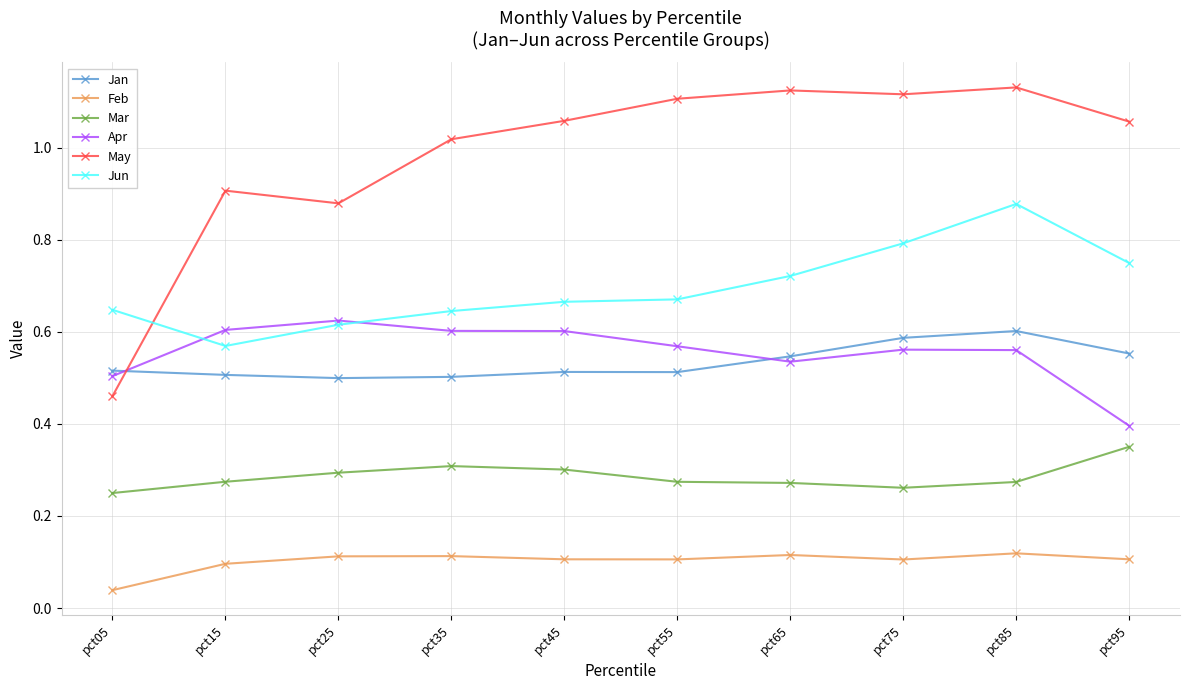

At which label is Feb closest to 0?

pct05